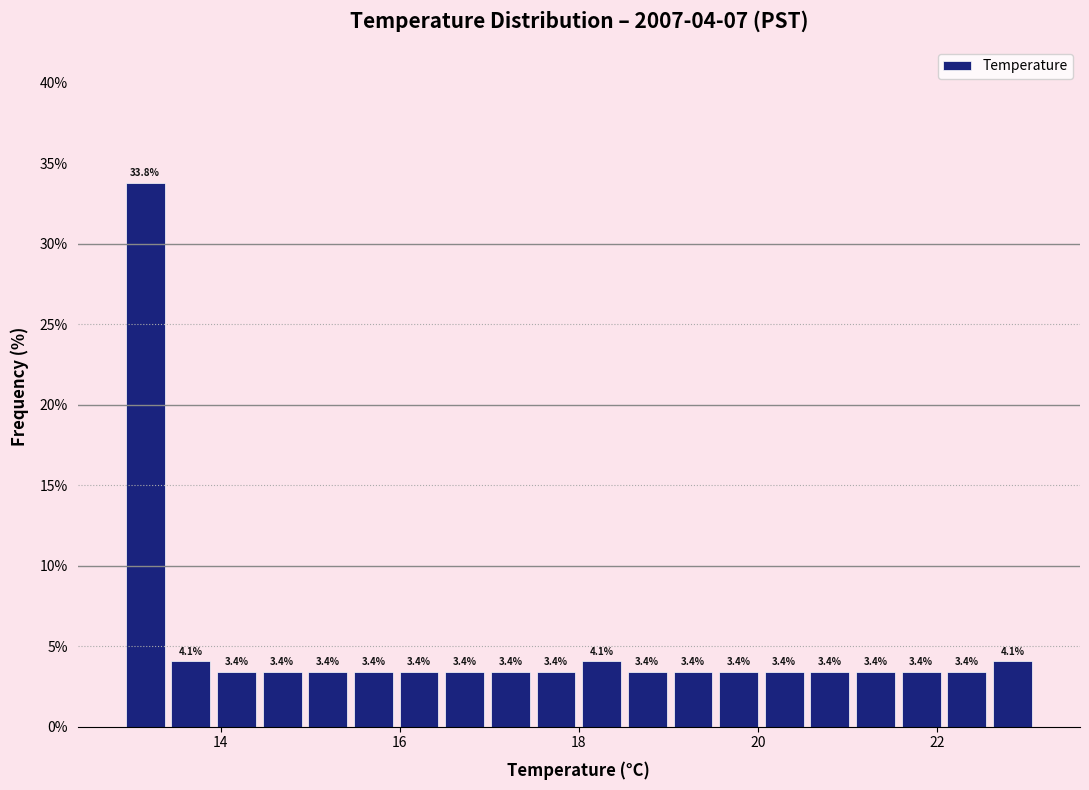

Around what value on the x-axis is the tallest bar? Give the approximate position of its centre, as read against the axis.

13.2